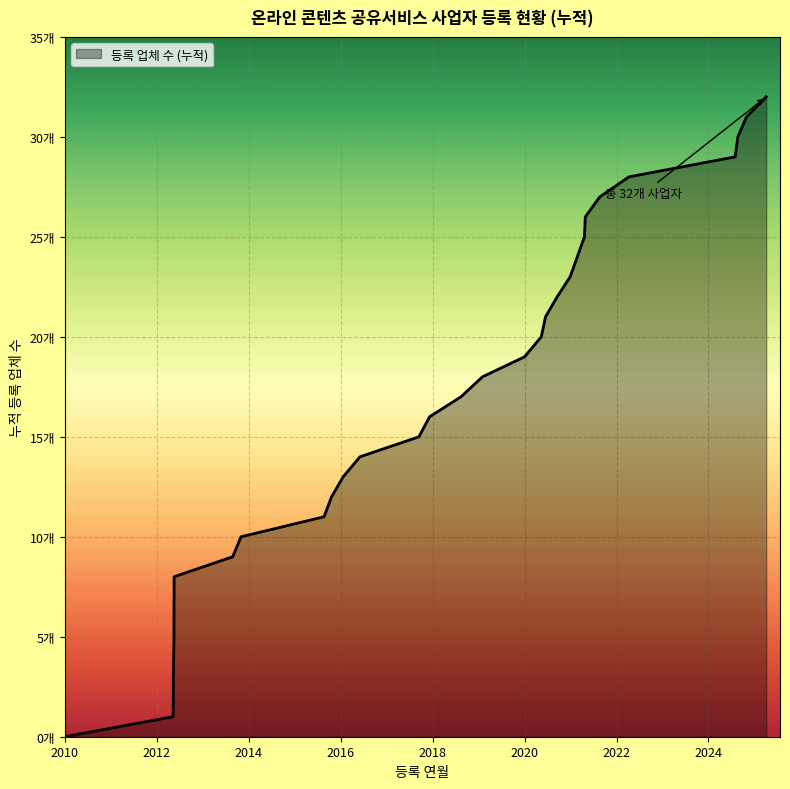

The chart shows a value of 5 at 2020-05. True or false?

False